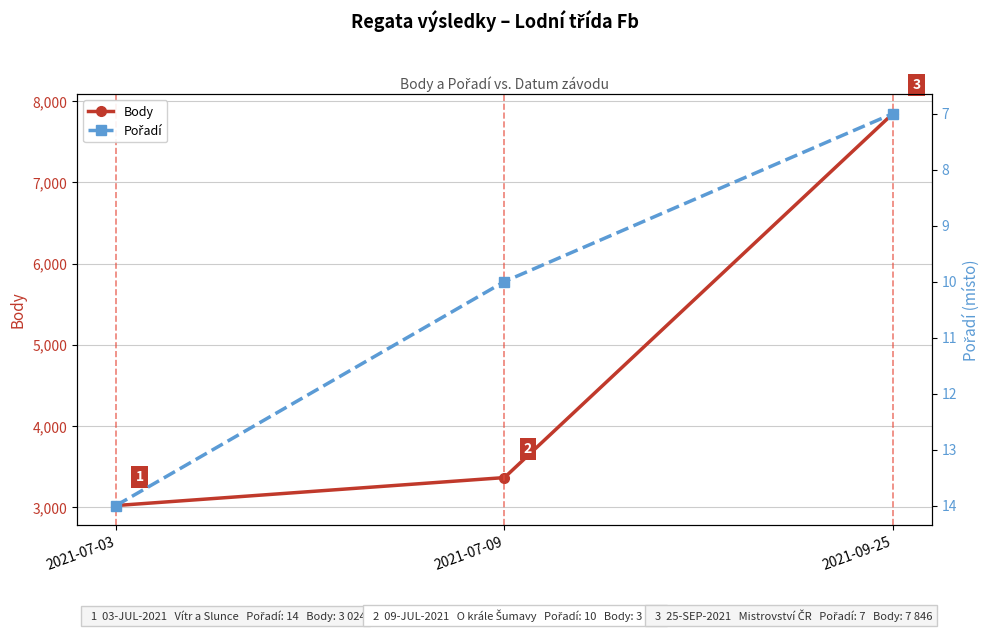

Reading left to right, transcribe all the data shown in this chart.

Body: 3024	3368	7846
Pořadí: 14	10	7